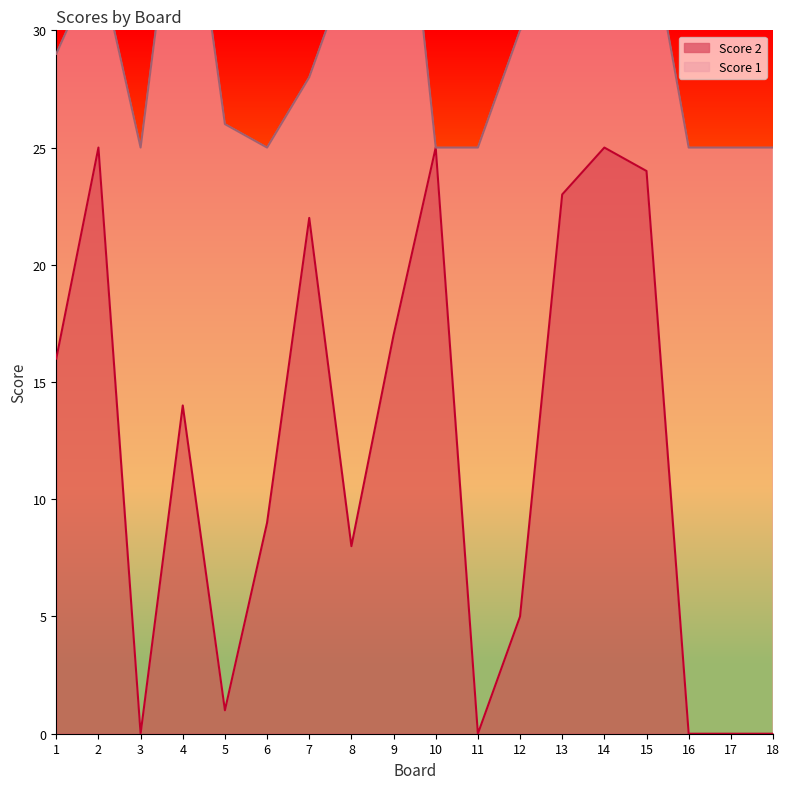

Is it true that the value at 6 is 9?

True